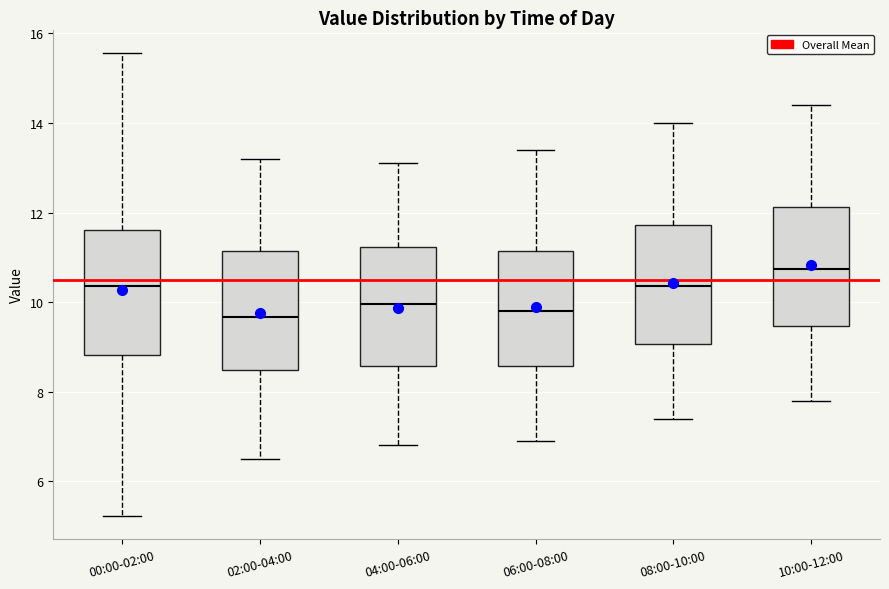

Reading left to right, read every box against the y-axis: the position of its median line, the range the box covers, and the ends of its whiskers. The values are not printed on the chart, so give them approximately, as read against the axis.

00:00-02:00: median 10.4, box 8.8 to 11.6, whiskers 5.2 to 15.6
02:00-04:00: median 9.6, box 8.4 to 11.2, whiskers 6.6 to 13.2
04:00-06:00: median 10.0, box 8.6 to 11.2, whiskers 6.8 to 13.2
06:00-08:00: median 9.8, box 8.6 to 11.2, whiskers 7.0 to 13.4
08:00-10:00: median 10.4, box 9.0 to 11.8, whiskers 7.4 to 14.0
10:00-12:00: median 10.8, box 9.4 to 12.2, whiskers 7.8 to 14.4